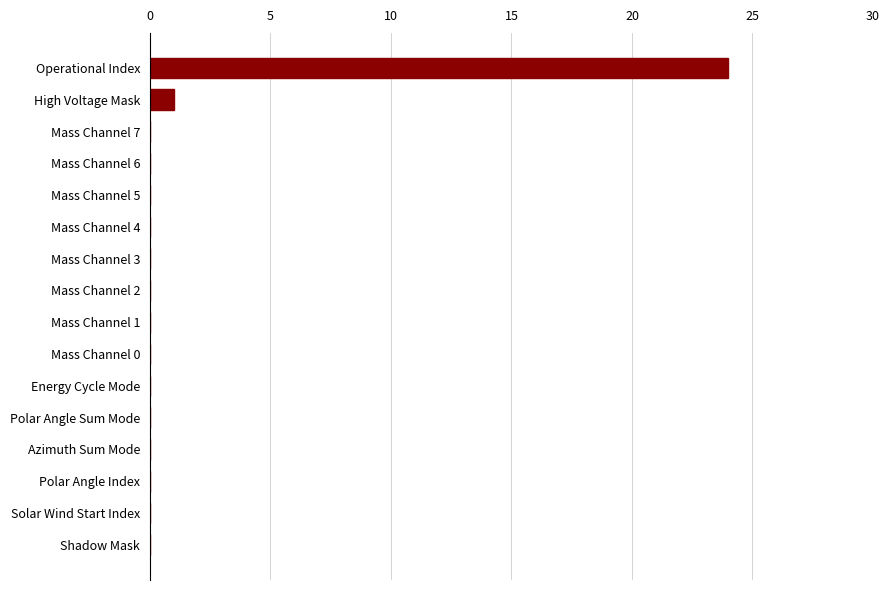

What is the sum of all values?

25